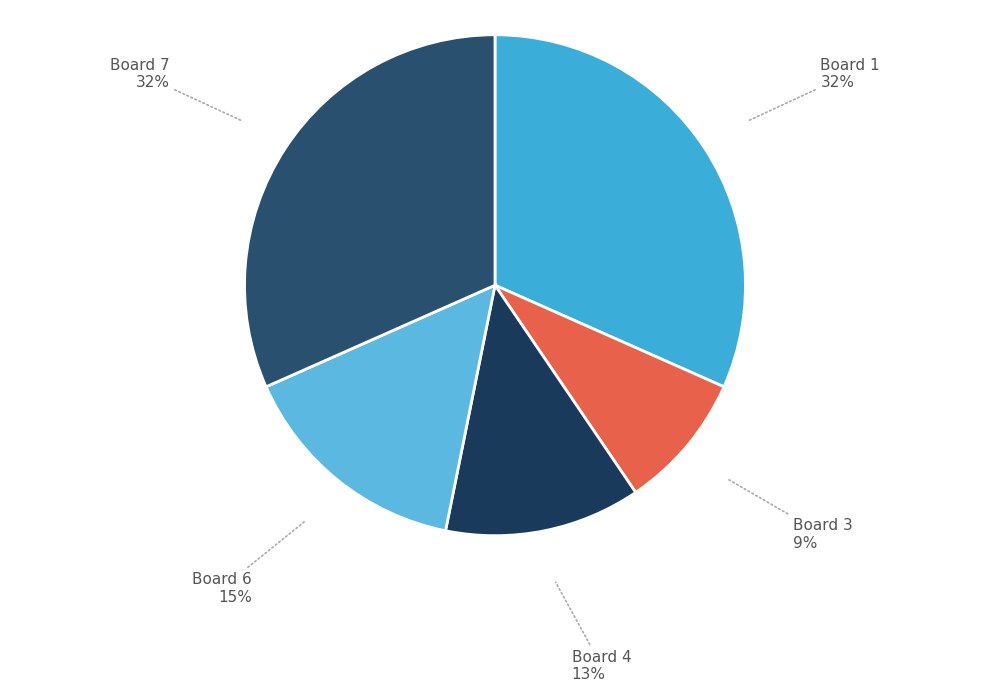

How many slices are in this pie chart?

5